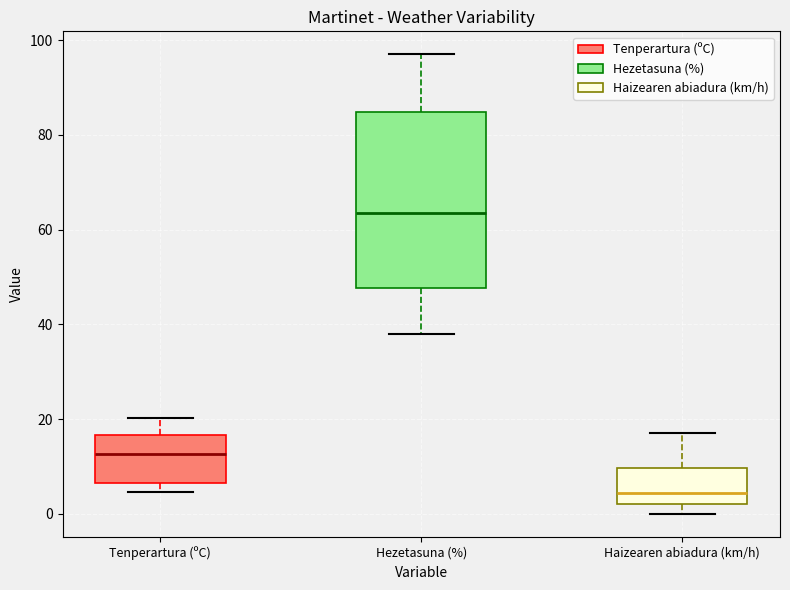

Which box is the tallest, from its lower edge to its upper edge?

Hezetasuna (%)